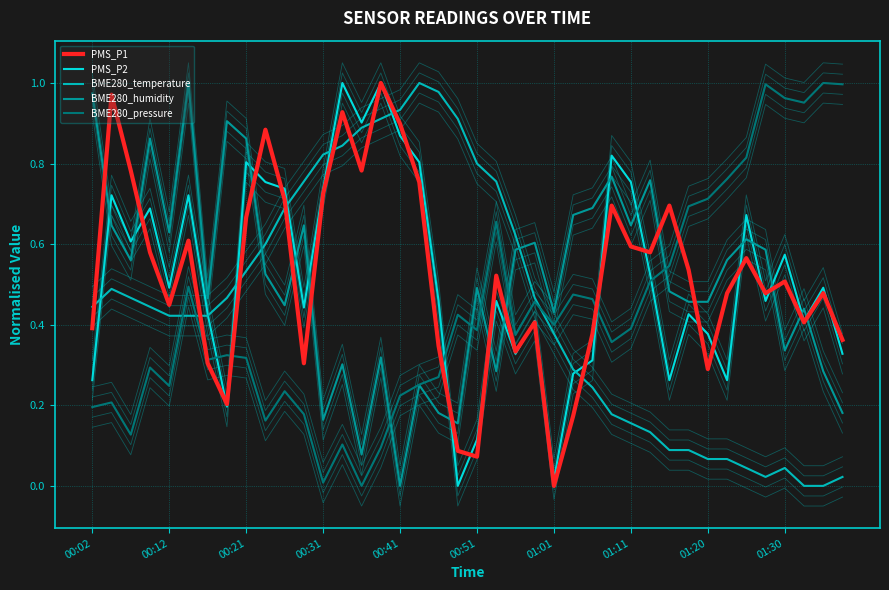

Between which two adjacent categories do BME280_pressure and BME280_humidity first intersect?

15 and 16